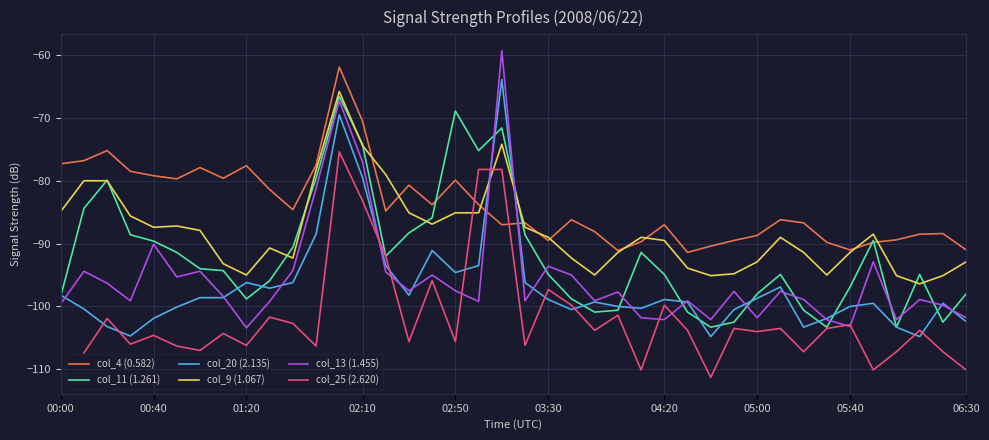

The value of col_13 (1.455) at 19 is -59.3. True or false?

True